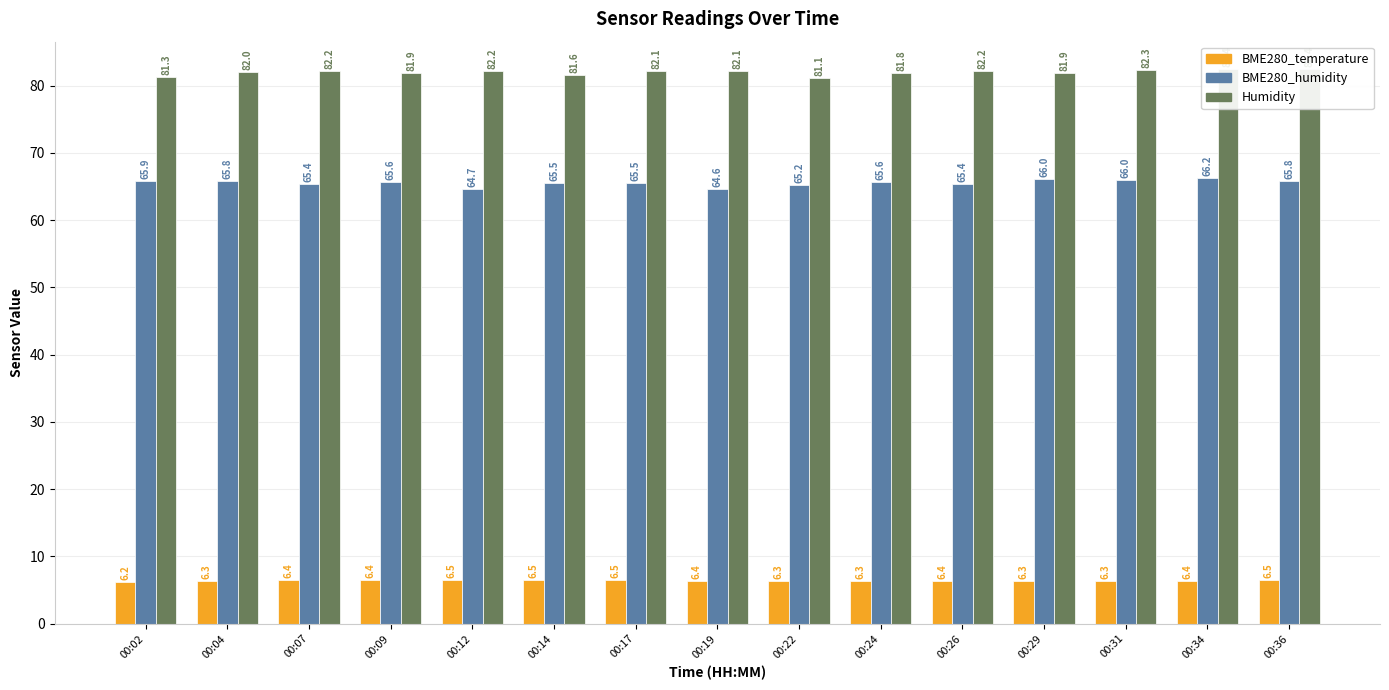

What are all the series names shown in the legend?

BME280_temperature, BME280_humidity, Humidity